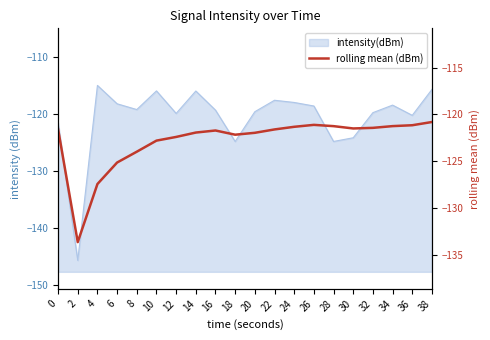

At which category does the data reach its first local valley?

2